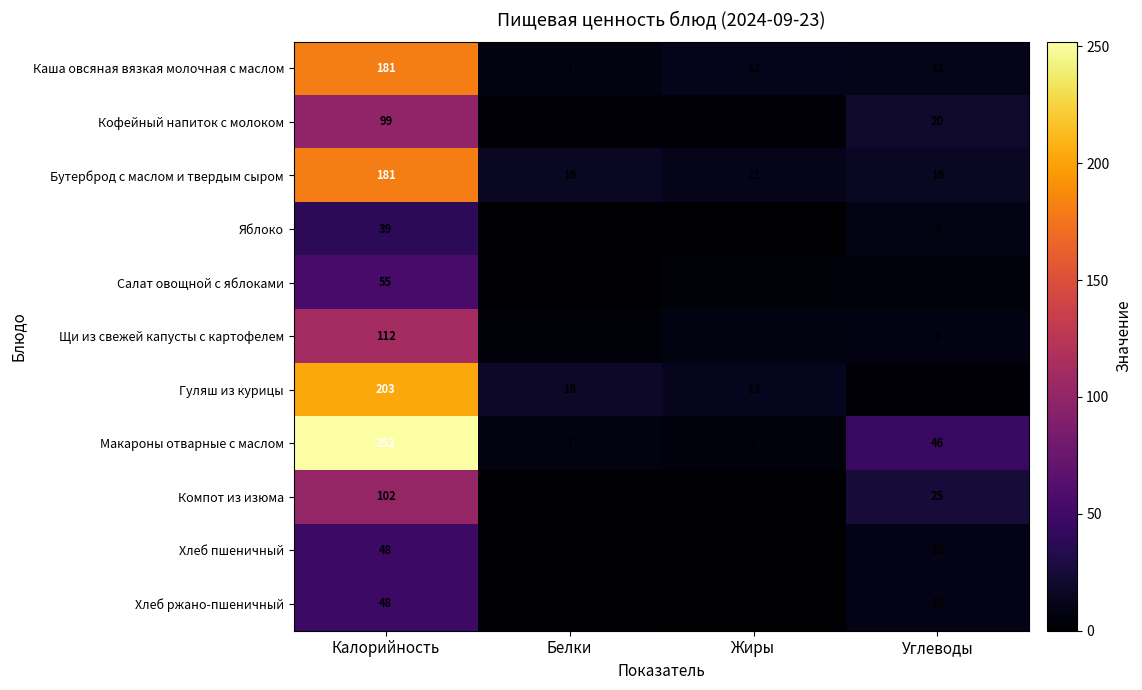

Is it true that Хлеб ржано-пшеничный equals 48 at Калорийность?

True